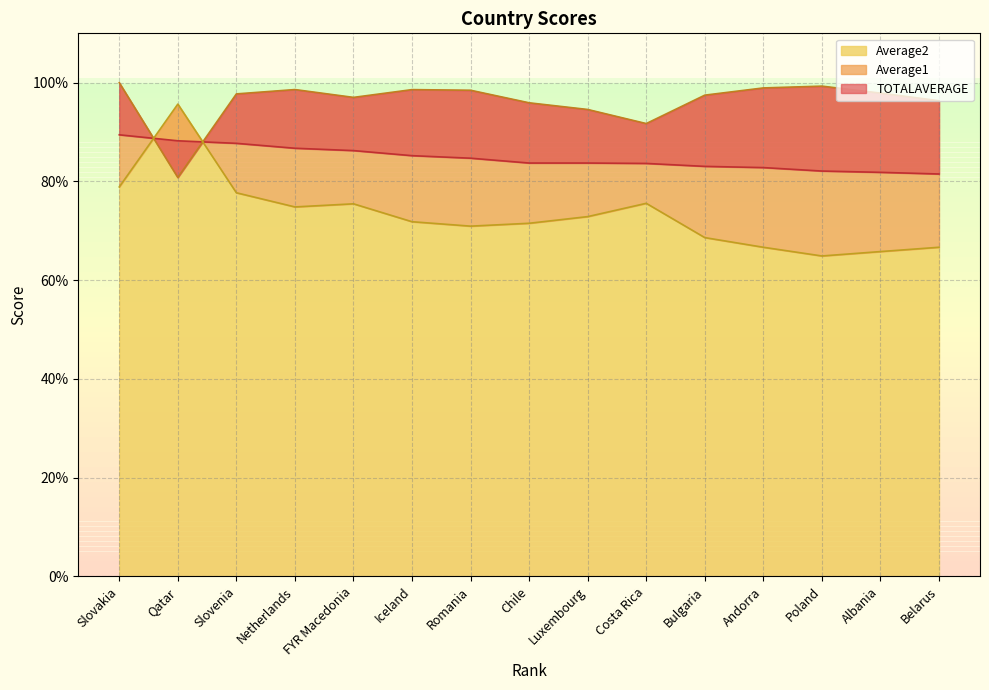

What is the average value of the Average1 series?

1.0